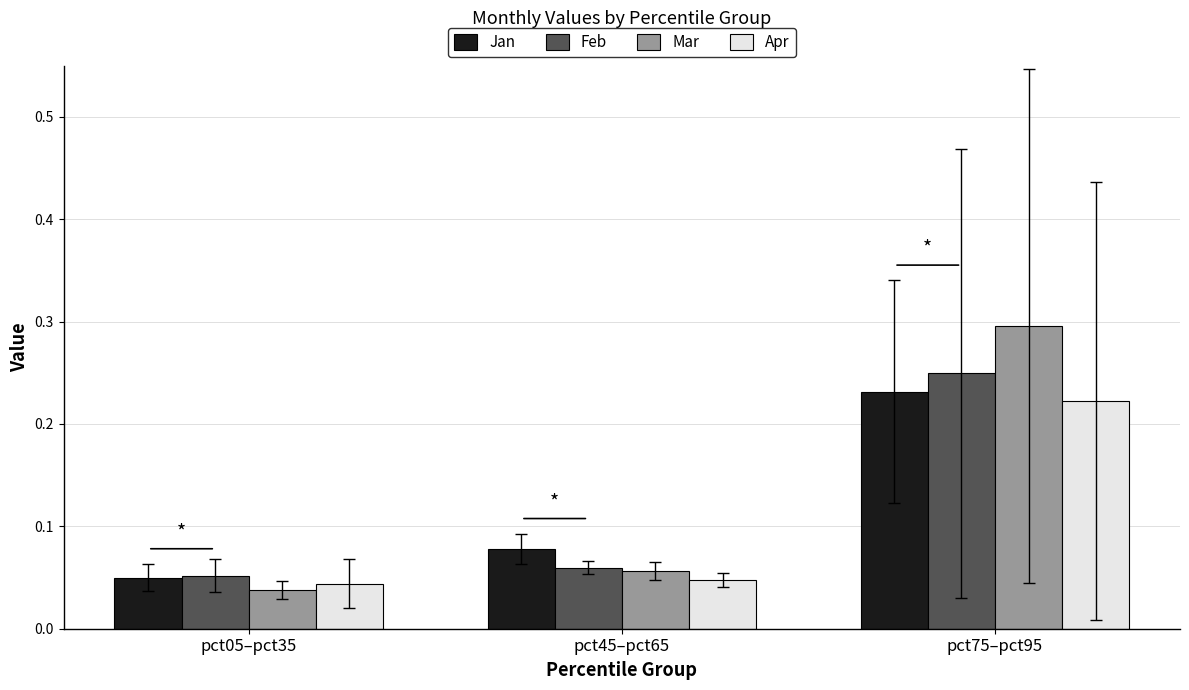

Count the Apr values in the range 0 to 1.

3